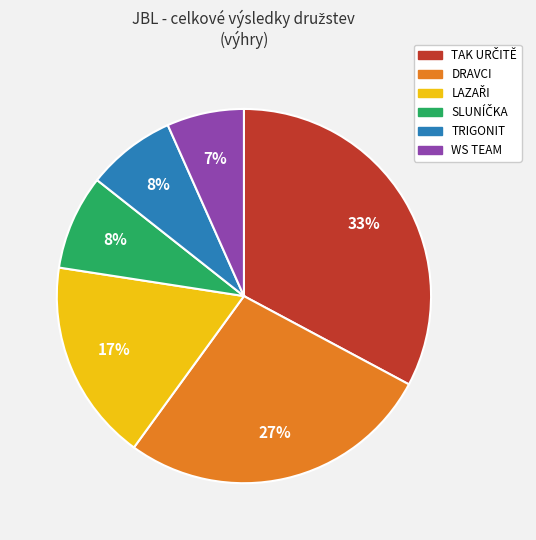

Is there any slice that represents more than half of the pie?

No